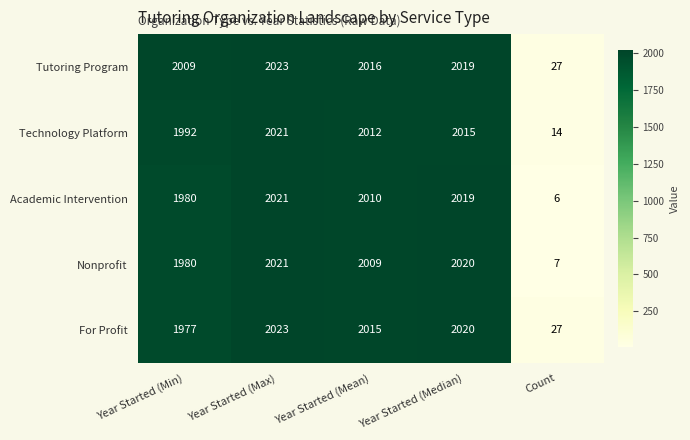

What is the difference between the maximum and minimum values in the Tutoring Program series?

1996